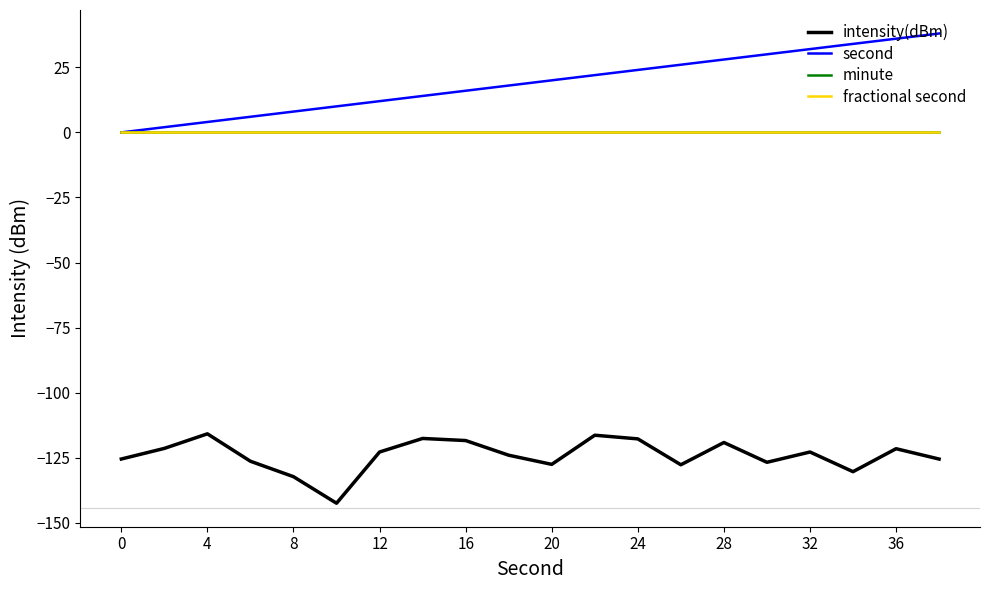

What is the minimum value shown in the chart?

-142.5